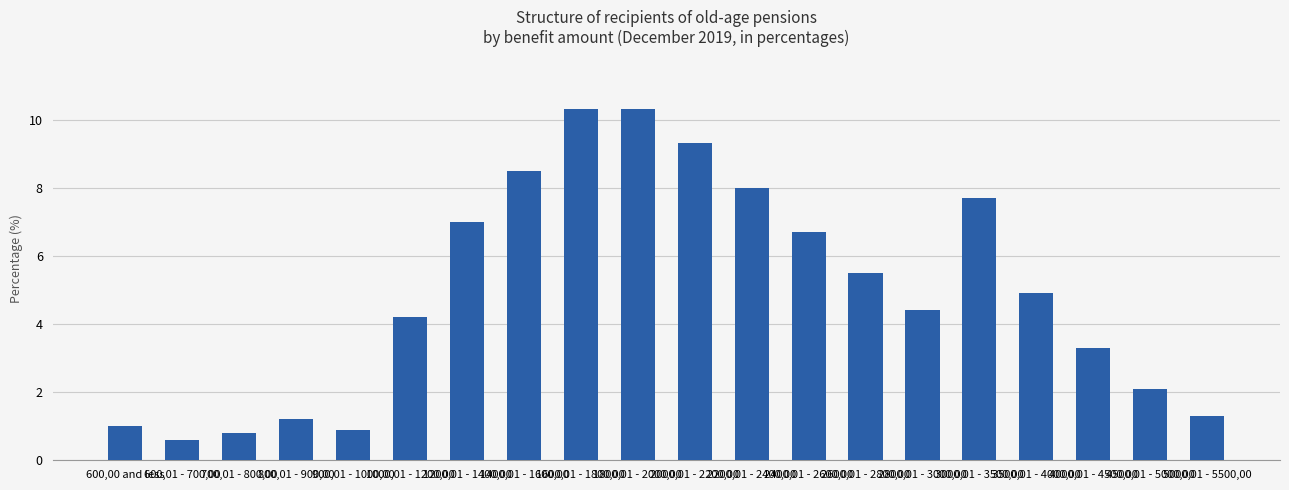

What is the approximate value at 800,01 - 900,00?

1.2